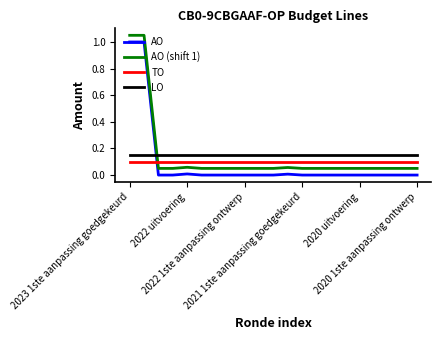

Does the chart display data point markers on the line(s)?

No